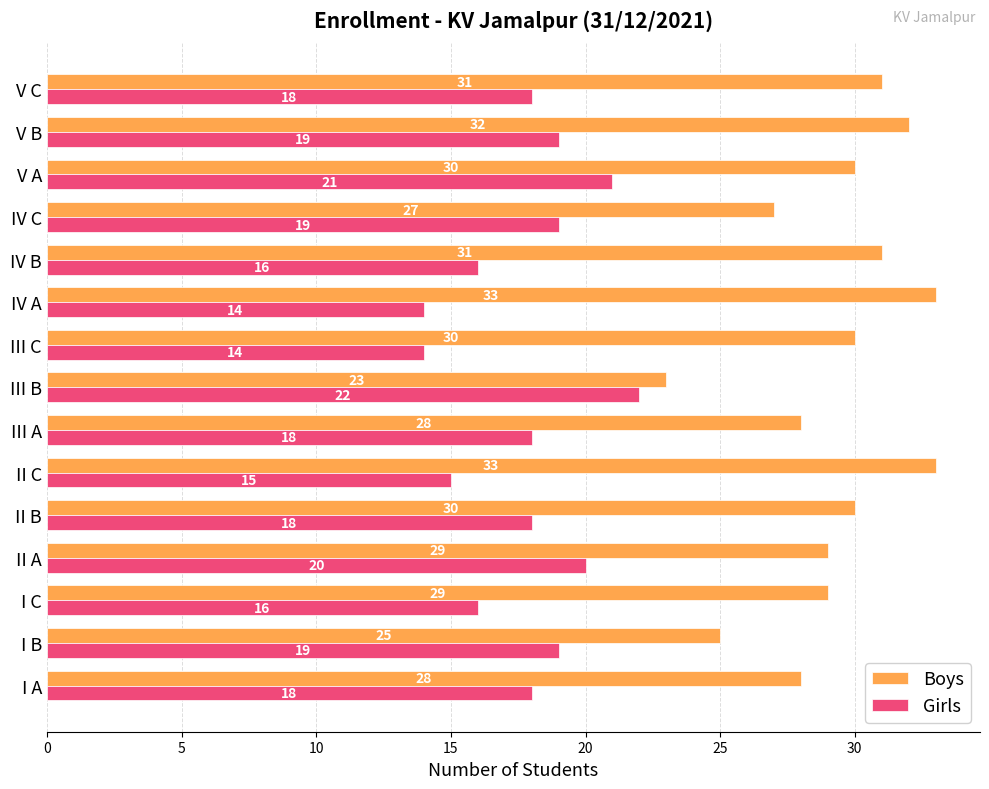

Count the Boys values in the range 28 to 31.

9